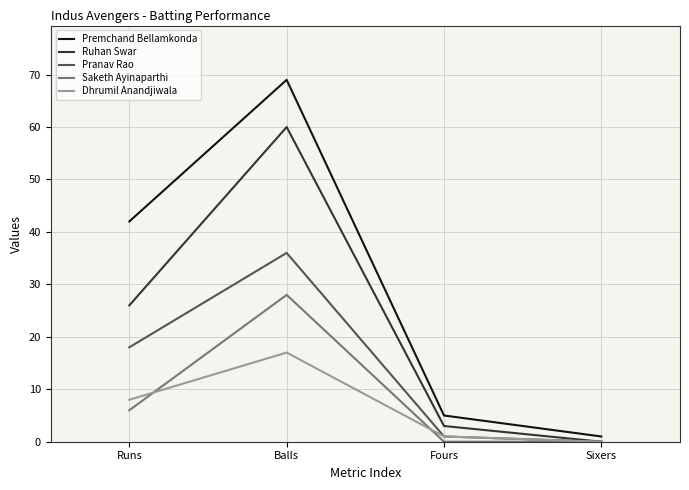

What position from the right is Runs?

4